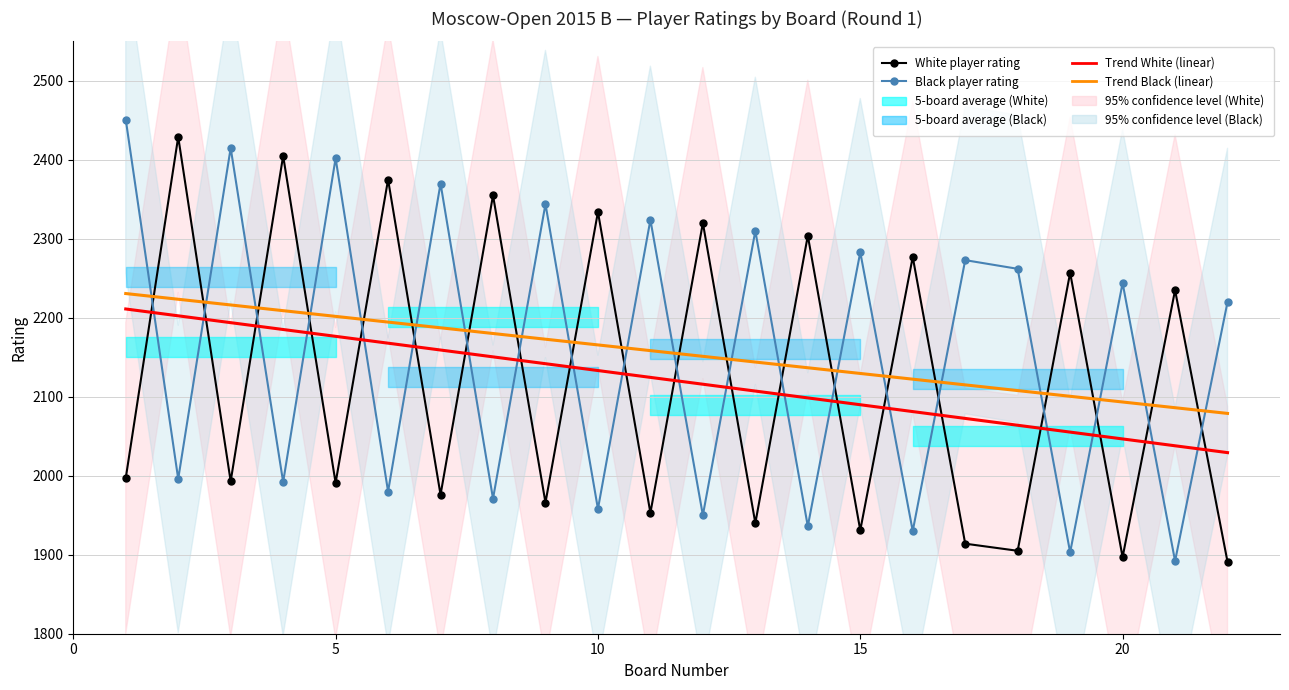

Which series changed the most between 11 and 15?

Black Rating